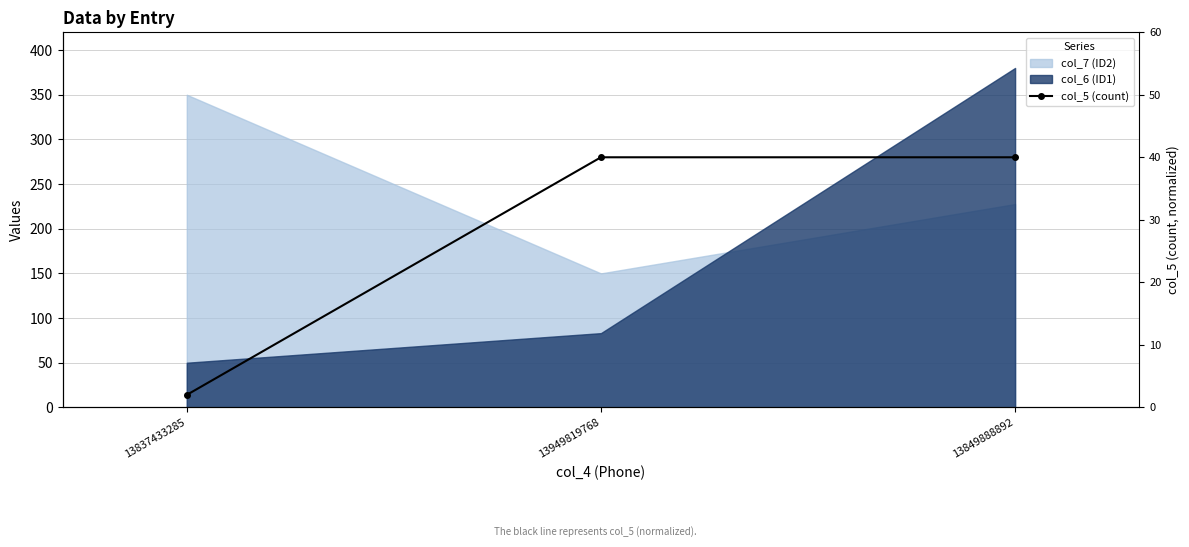

What is the smallest value displayed?

2